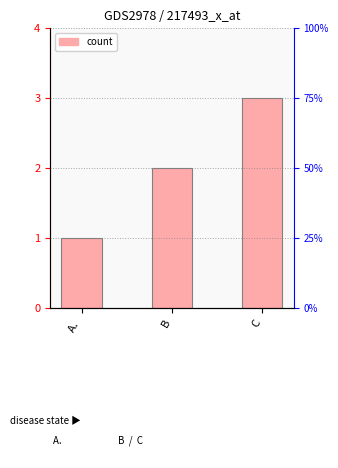

Which category has the highest value across all series?

C